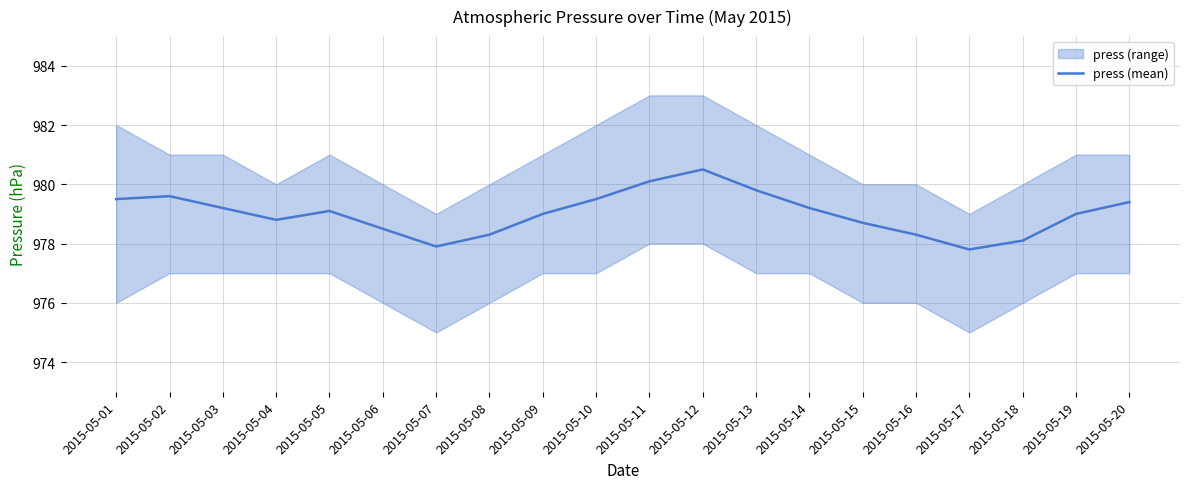

Where is the data nearest to the value 979?

2015-05-09